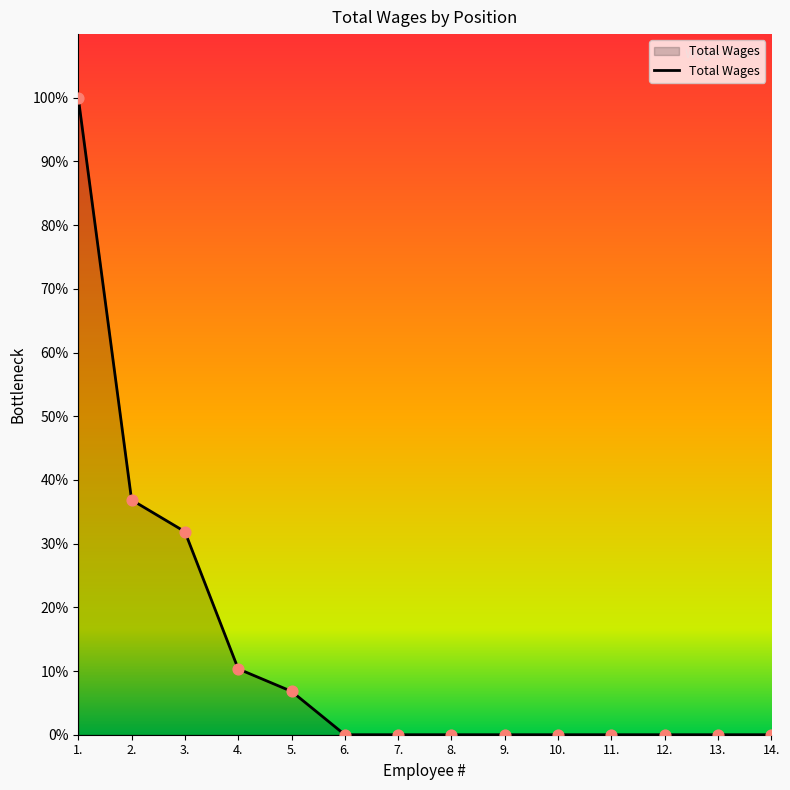

Between 5. and 7., which is larger?

5.